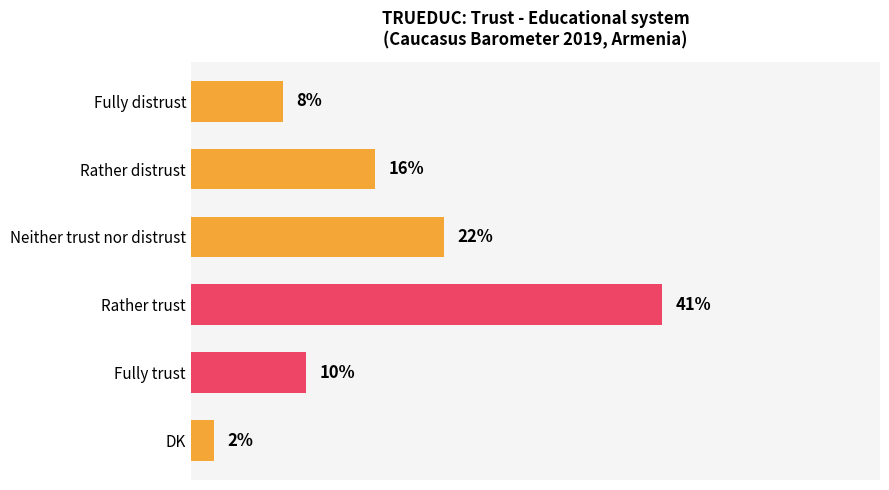

Which has a higher value, Neither trust nor distrust or Fully trust?

Neither trust nor distrust